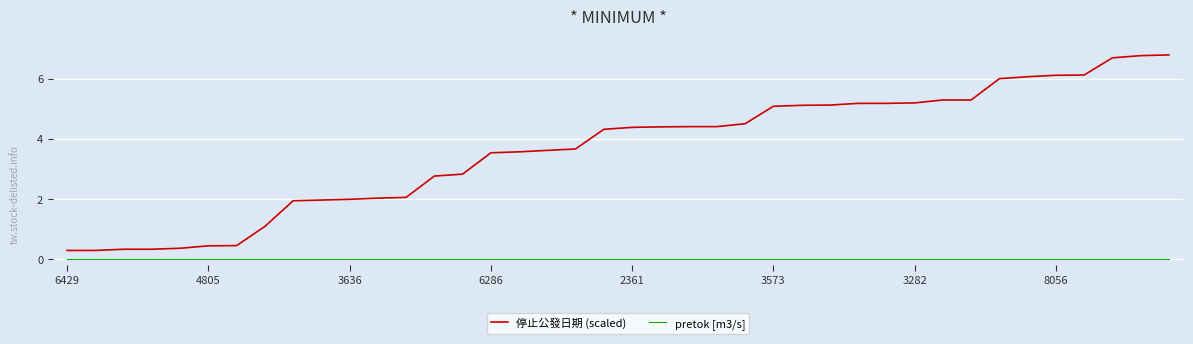

True or false: 停止公發日期 (scaled) and pretok [m3/s] intersect in this chart.

False